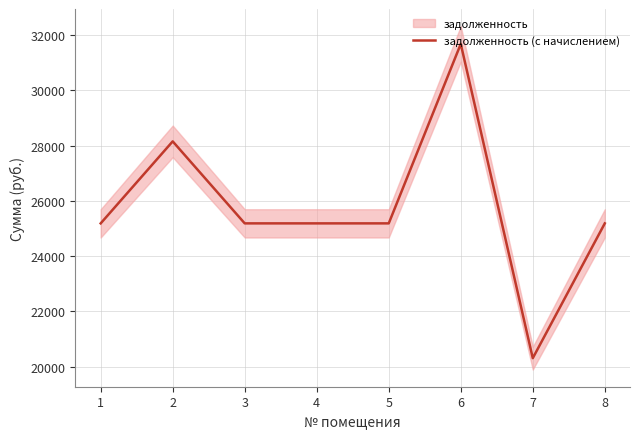

Reading left to right, what are all the values shown in this chart?

1=25185.1	2=28150.5	3=25185.1	4=25185.1	5=25185.1	6=31673.4	7=20311.2	8=25185.1